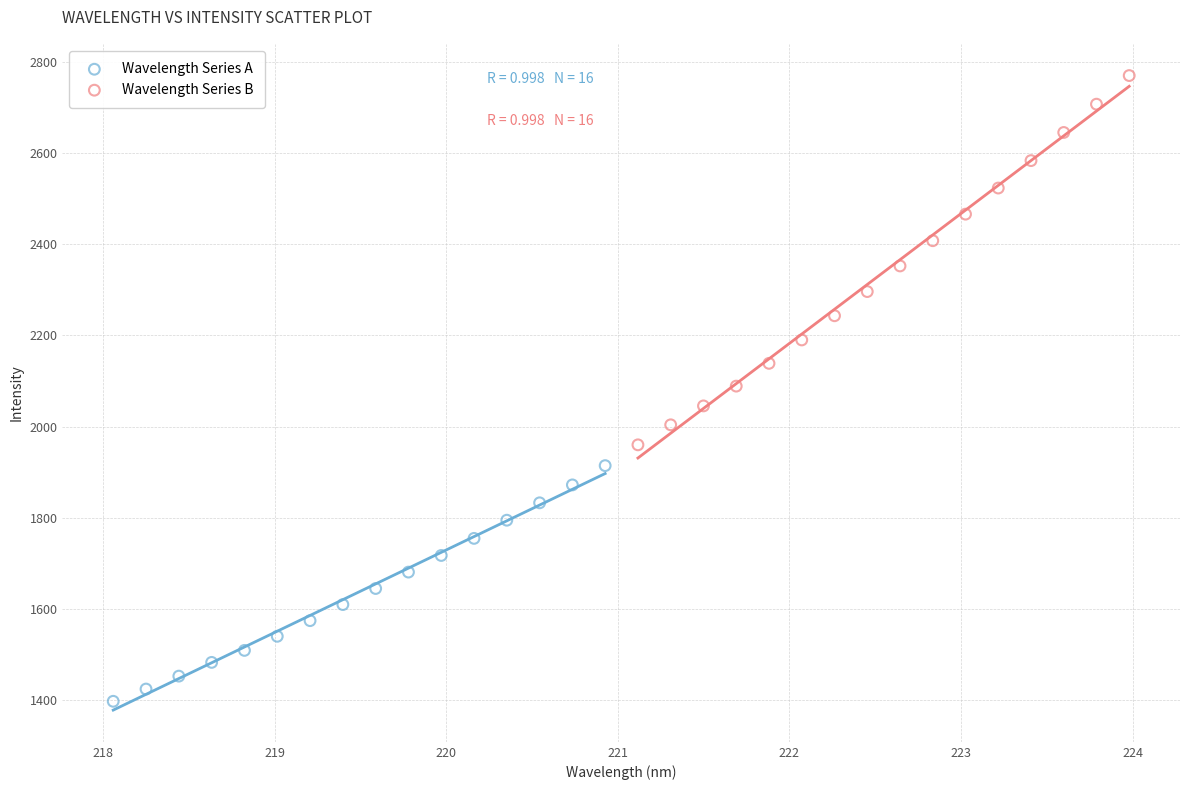

Which series reaches the minimum Y coordinate?

Wavelength Series A